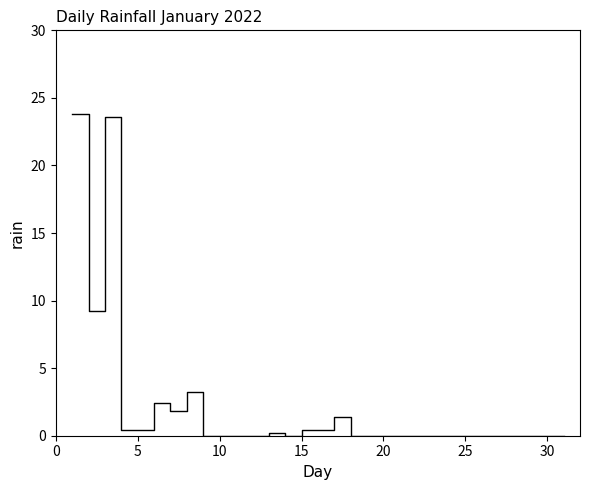

What is the maximum value shown in the chart?

23.8